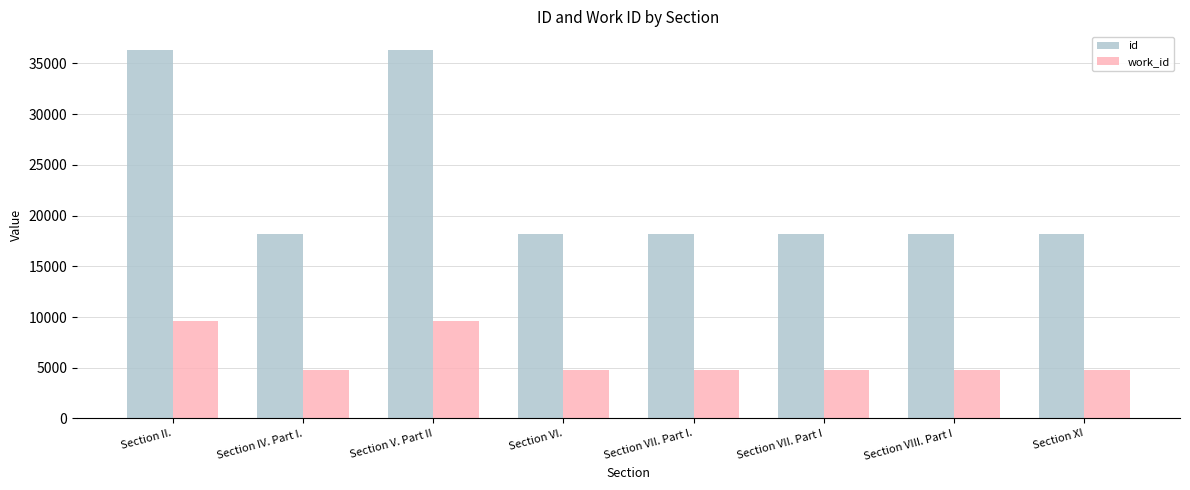

List the series in order of their overall mean, highest first.

id, work_id